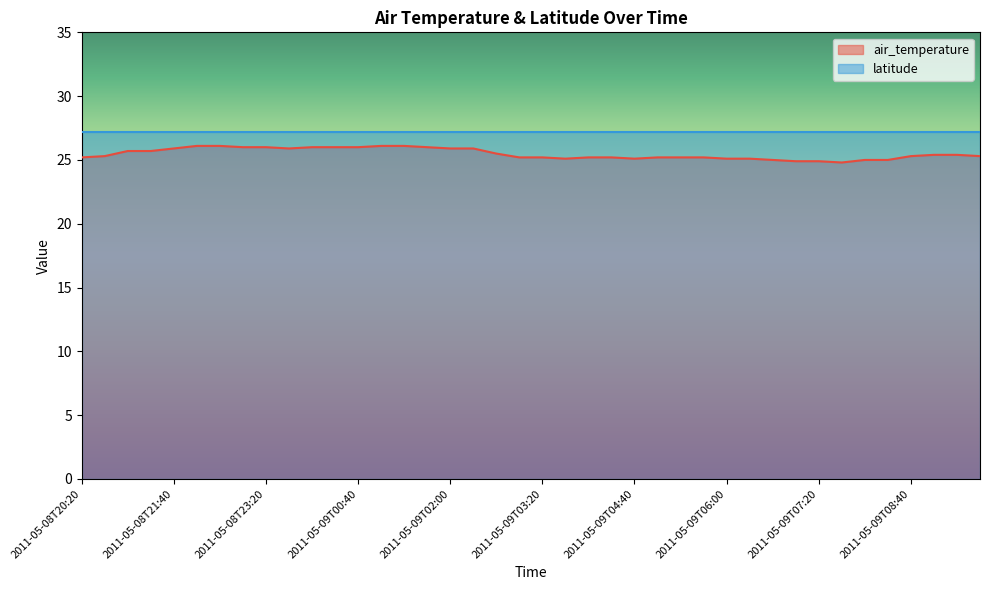

What is the label of the 24th point from the left?

2011-05-09T04:20